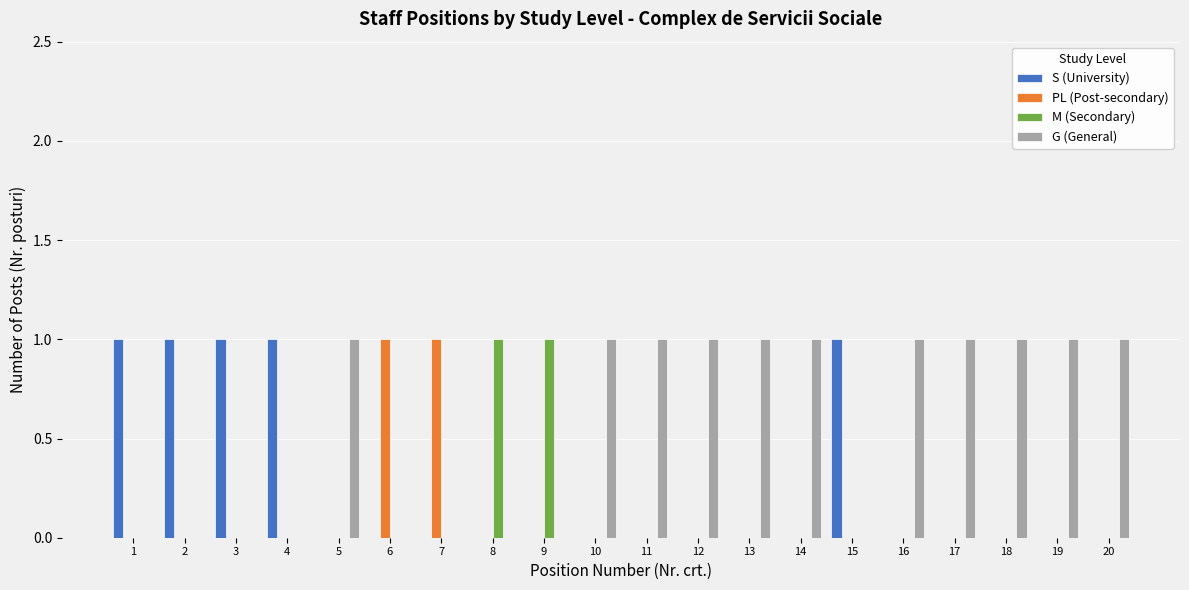

True or false: S (University) has a value of 0 at 17.

True